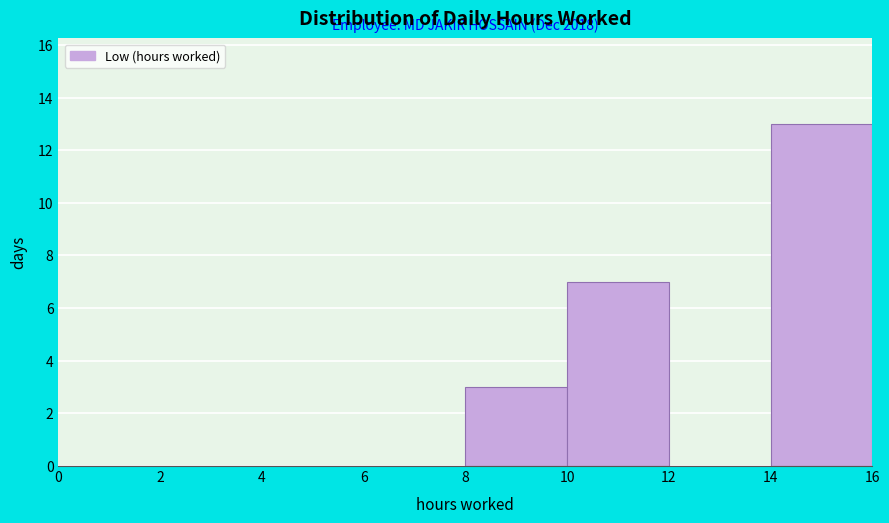

Over which range of the x-axis is the bar tallest?

14 to 16